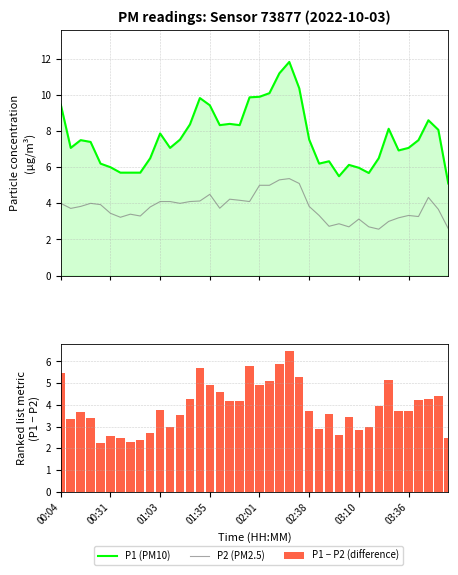

The P2 (PM2.5) series shows 4.8 at 28. True or false?

False